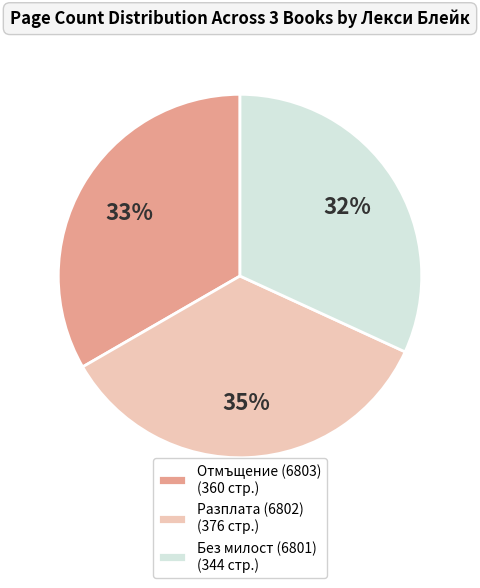

How many segments does this pie chart have?

3